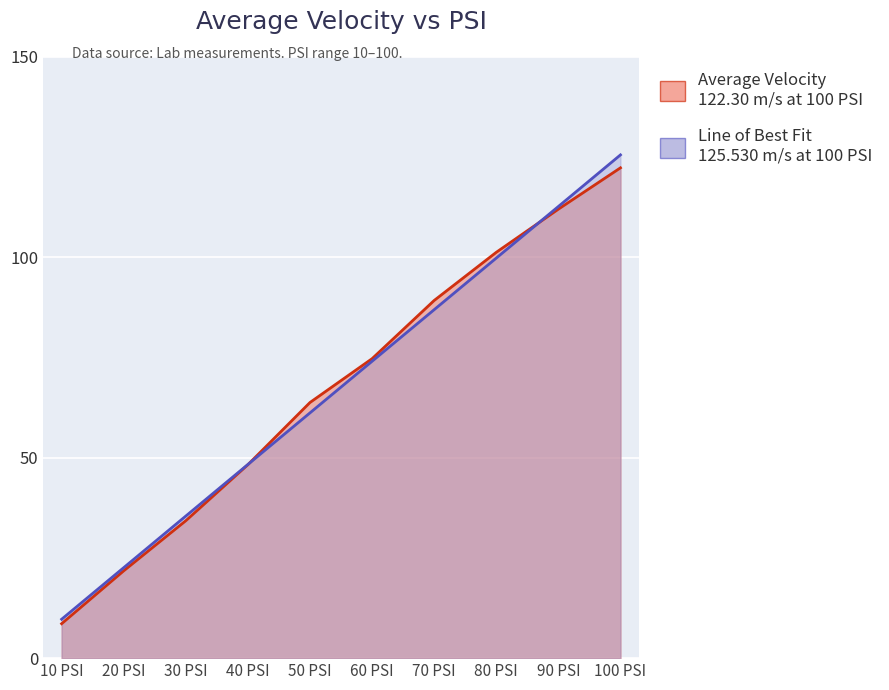

Rank the series by their maximum value, from lowest to highest.

Average Velocity, Line of Best Fit